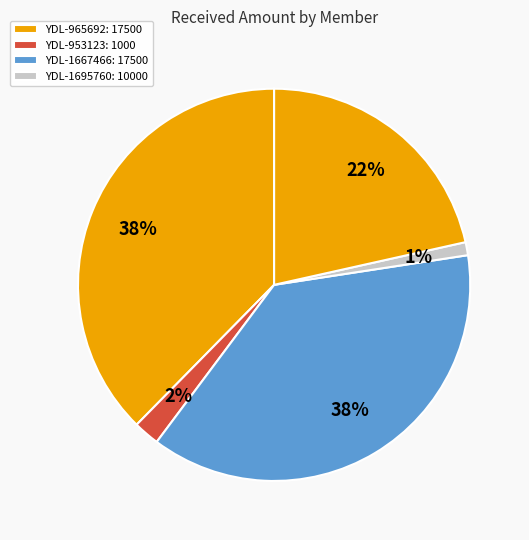

How many slices are in this pie chart?

5